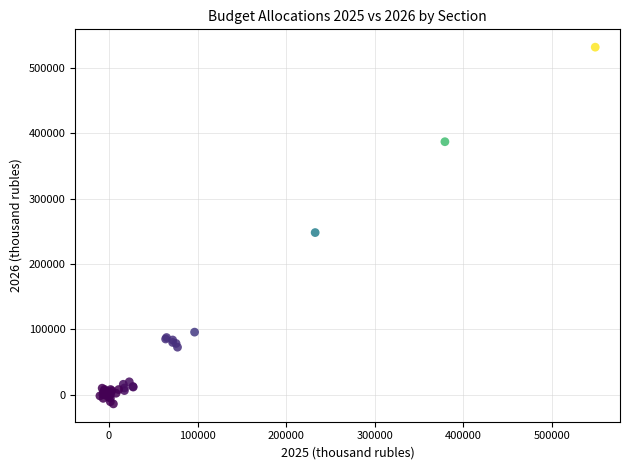

What Y value in the scatter plot is closest to 258956?

248180.8